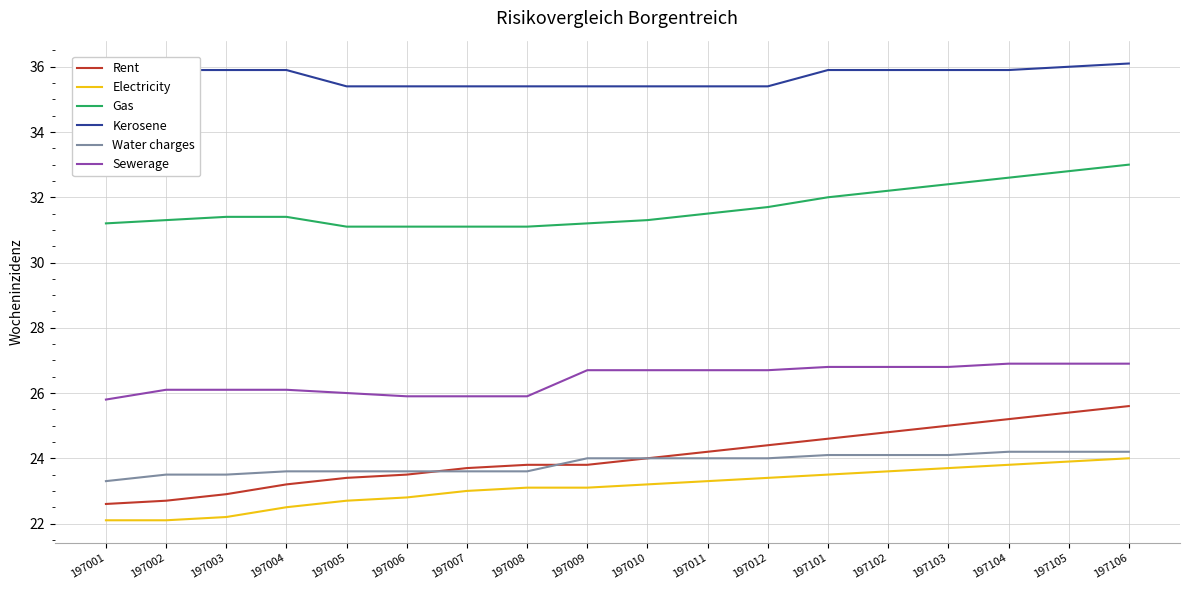

Reading left to right, transcribe all the data shown in this chart.

Rent: 22.6	22.7	22.9	23.2	23.4	23.5	23.7	23.8	23.8	24.0	24.2	24.4	24.6	24.8	25.0	25.2	25.4	25.6
Electricity: 22.1	22.1	22.2	22.5	22.7	22.8	23.0	23.1	23.1	23.2	23.3	23.4	23.5	23.6	23.7	23.8	23.9	24.0
Gas: 31.2	31.3	31.4	31.4	31.1	31.1	31.1	31.1	31.2	31.3	31.5	31.7	32.0	32.2	32.4	32.6	32.8	33.0
Kerosene: 35.9	35.9	35.9	35.9	35.4	35.4	35.4	35.4	35.4	35.4	35.4	35.4	35.9	35.9	35.9	35.9	36.0	36.1
Water charges: 23.3	23.5	23.5	23.6	23.6	23.6	23.6	23.6	24.0	24.0	24.0	24.0	24.1	24.1	24.1	24.2	24.2	24.2
Sewerage: 25.8	26.1	26.1	26.1	26.0	25.9	25.9	25.9	26.7	26.7	26.7	26.7	26.8	26.8	26.8	26.9	26.9	26.9